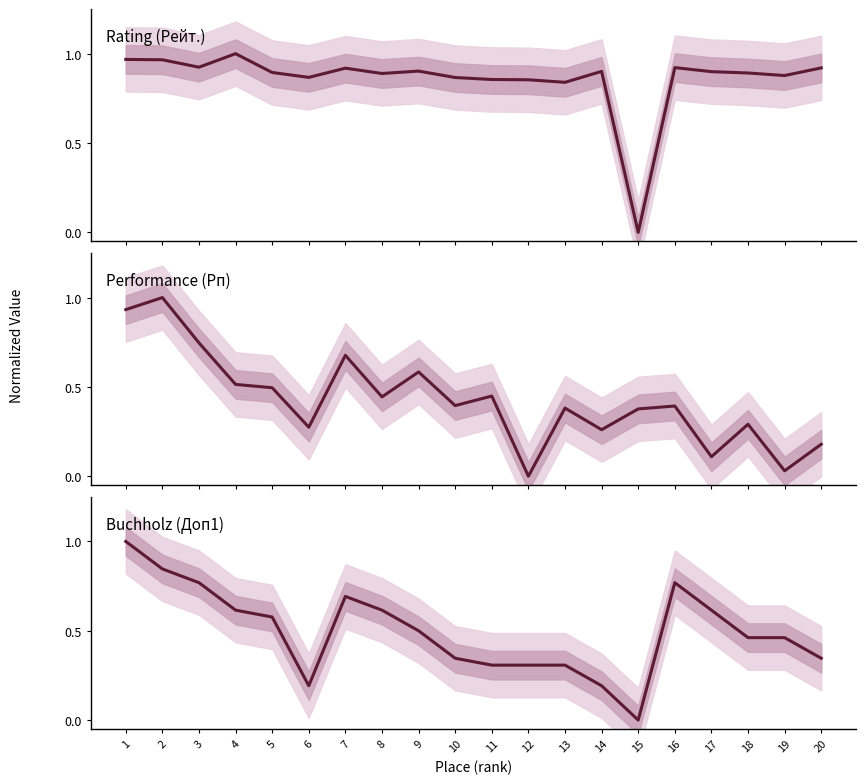

Rank the series by their maximum value, from highest to lowest.

Rating (Рейт.), Performance (Рп), Buchholz (Доп1)